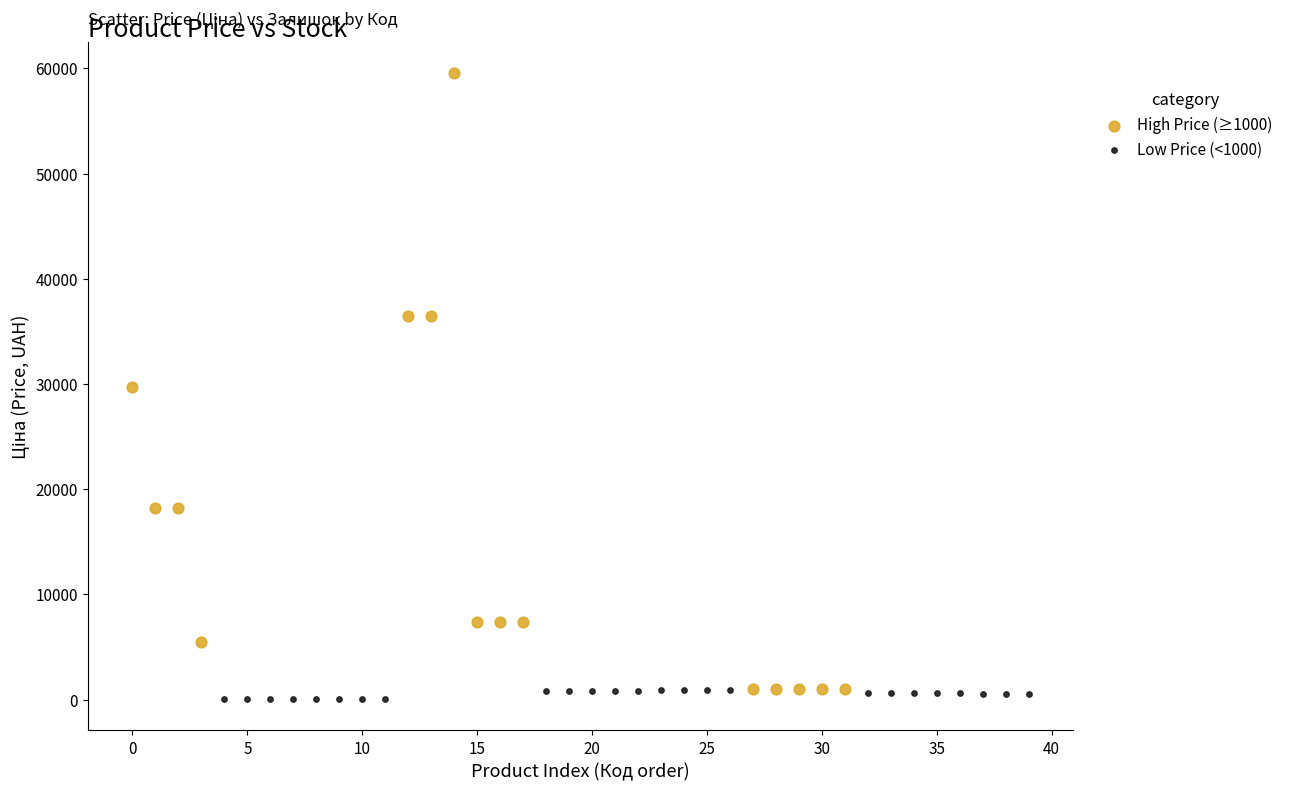

Which series contains the lowest Y value?

Low Price (<1000)